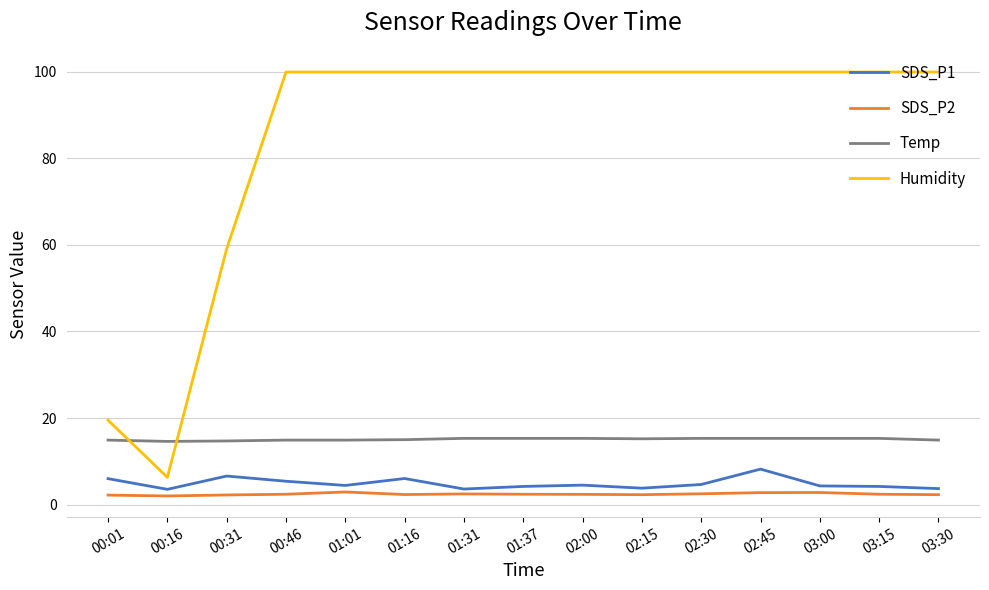

What is the maximum value shown in the chart?

99.9